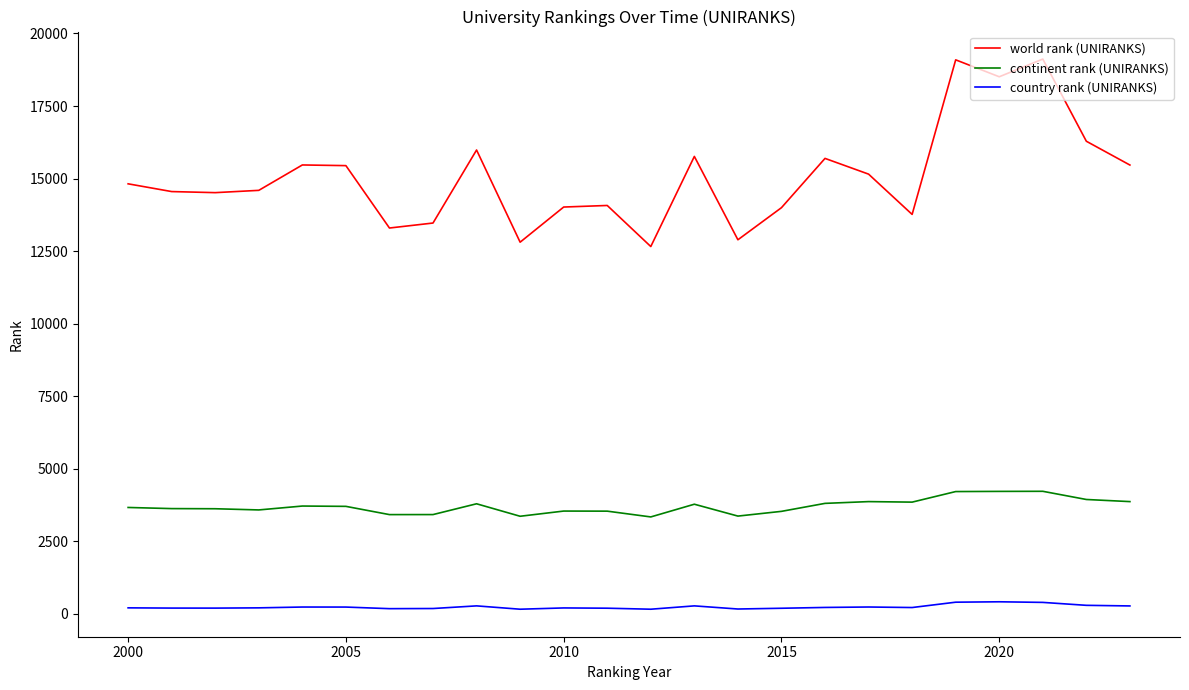

Which series has the widest spread of values?

world rank (UNIRANKS)